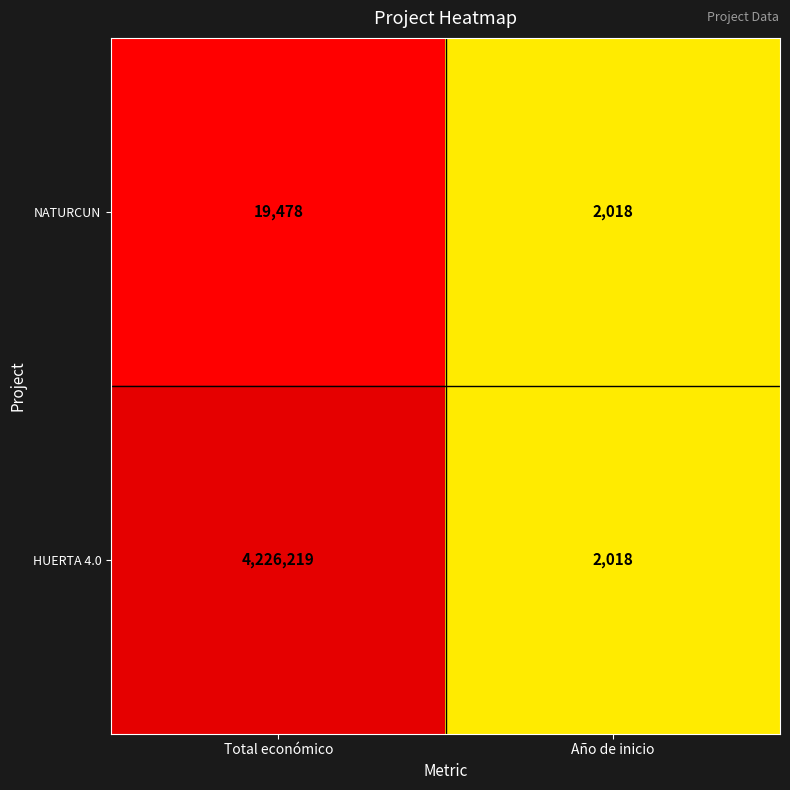

Rank the series by their maximum value, from lowest to highest.

NATURCUN, HUERTA 4.0